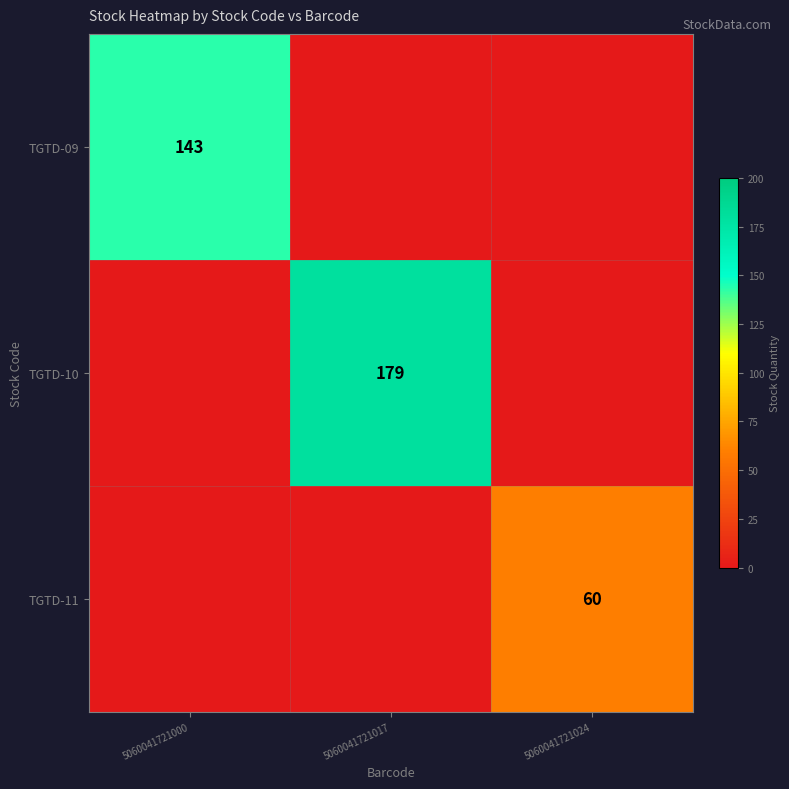

The value of TGTD-10 at 5060041721017 is 273. True or false?

False